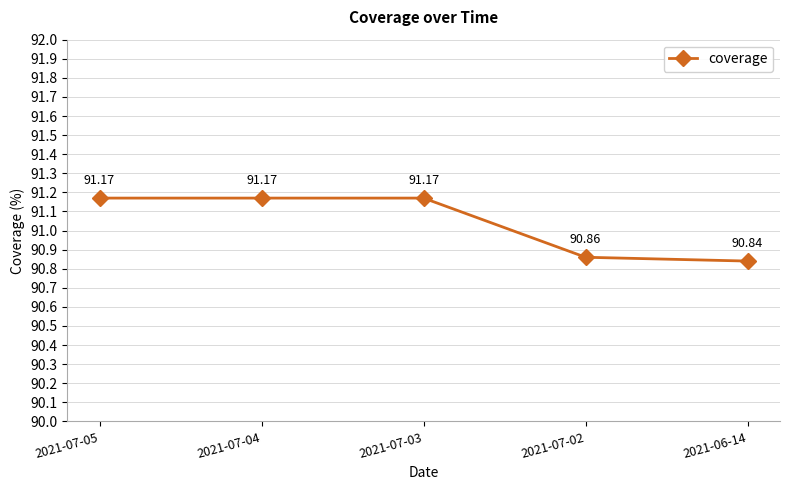

What is the label of the 2nd point from the left?

2021-07-04